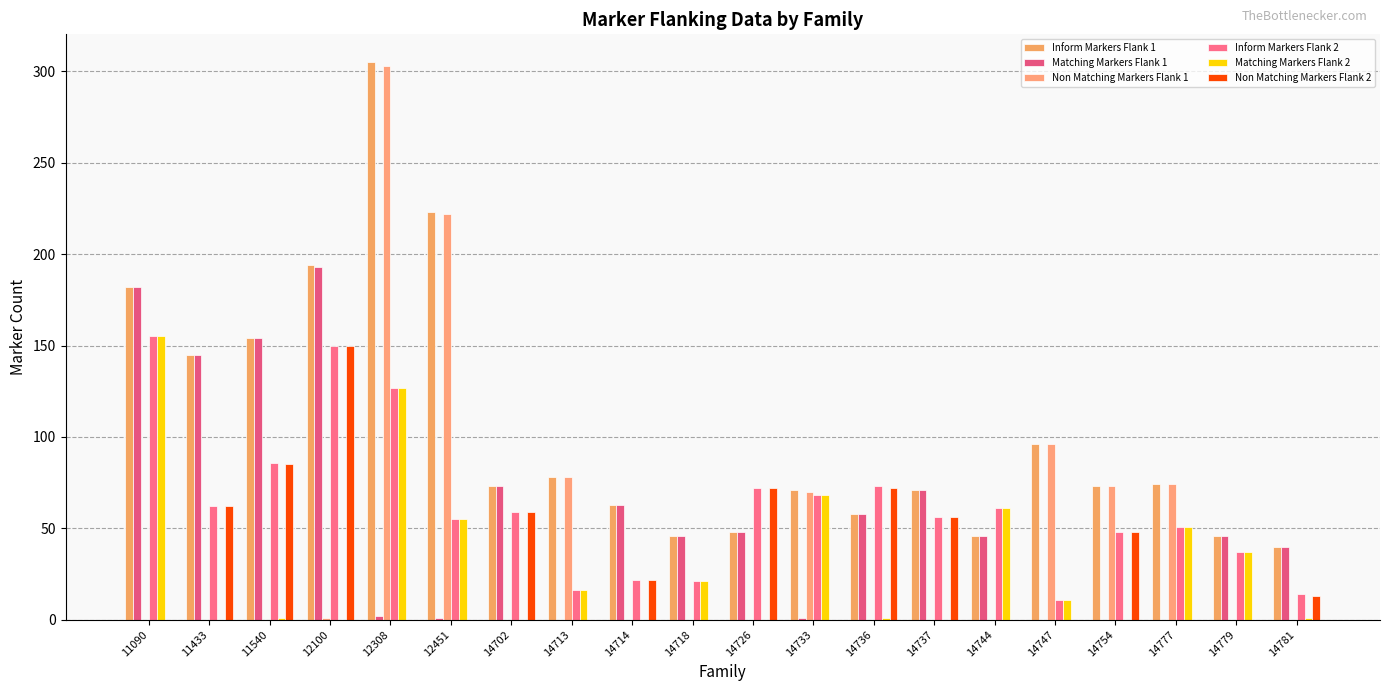

What are all the series names shown in the legend?

Inform Markers Flank 1, Matching Markers Flank 1, Non Matching Markers Flank 1, Inform Markers Flank 2, Matching Markers Flank 2, Non Matching Markers Flank 2